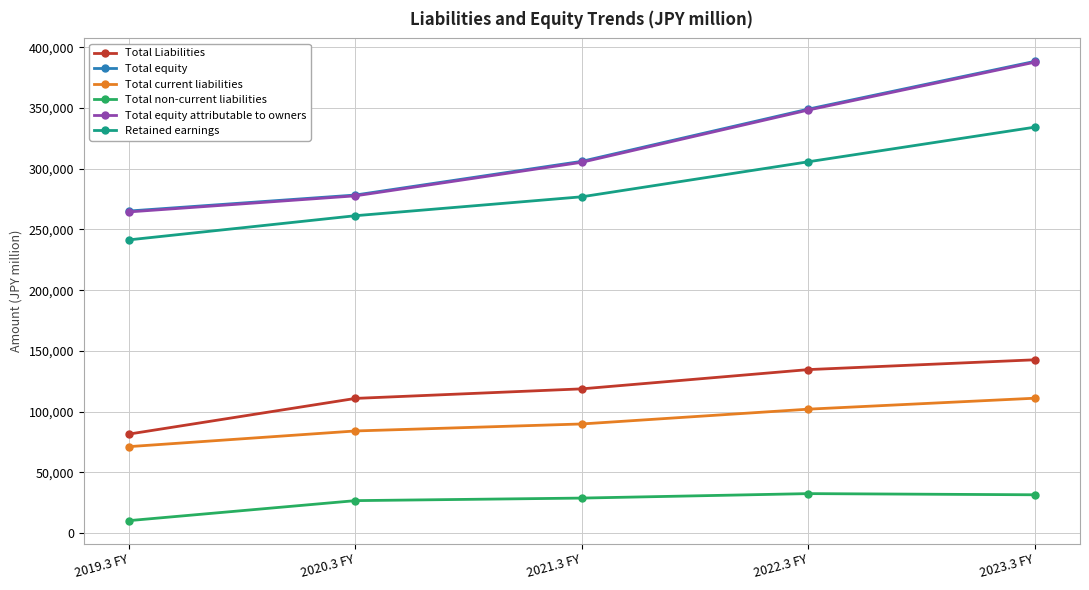

List the labels in order of Total current liabilities value, largest first.

2023.3 FY, 2022.3 FY, 2021.3 FY, 2020.3 FY, 2019.3 FY